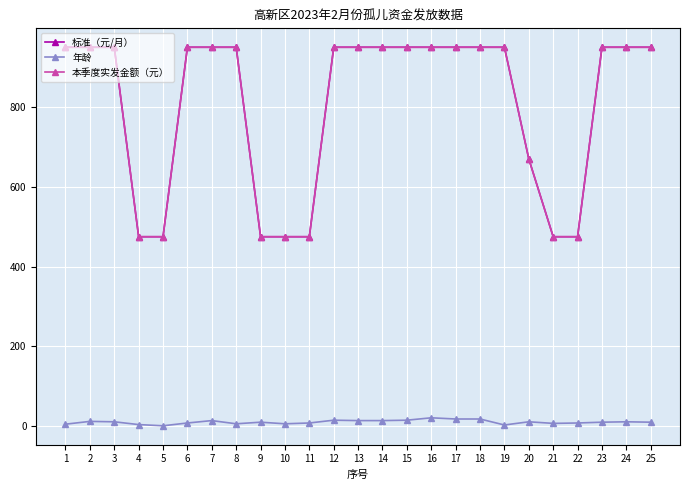

Does the chart have visible grid lines?

Yes